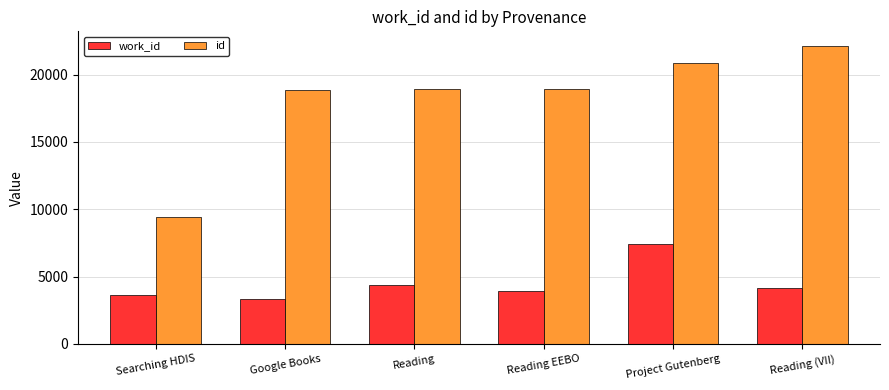

What is the difference between the second highest and minimum values in the id series?

11448